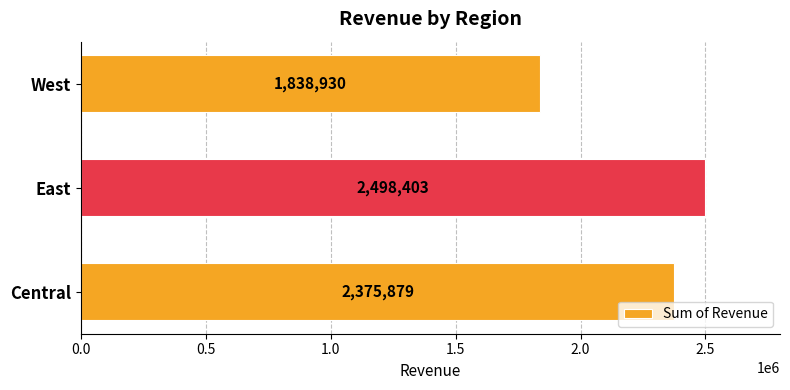

Rank the categories by value from highest to lowest.

East, Central, West